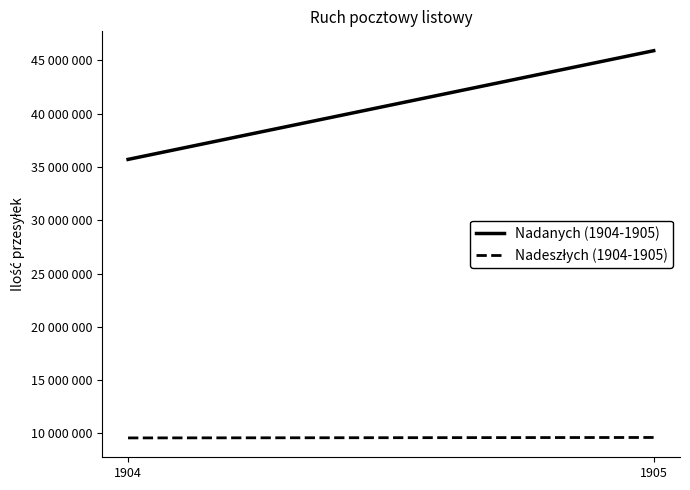

What is the average value of the Nadanych (1904-1905) series?

40815707